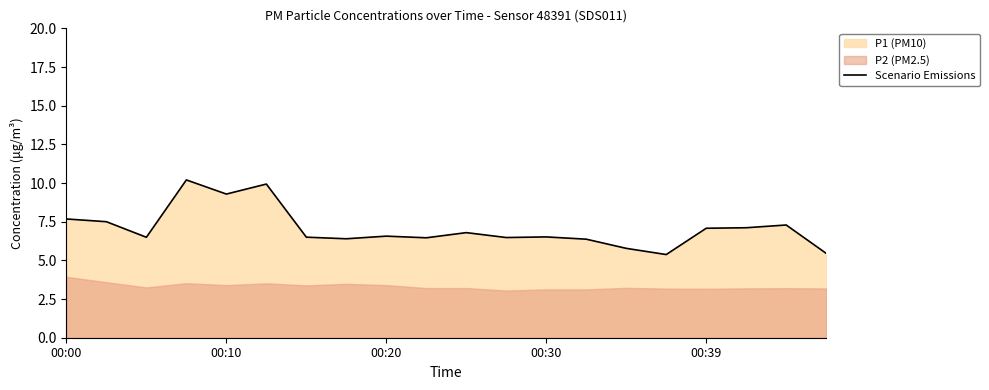

What is the average value?

7.1